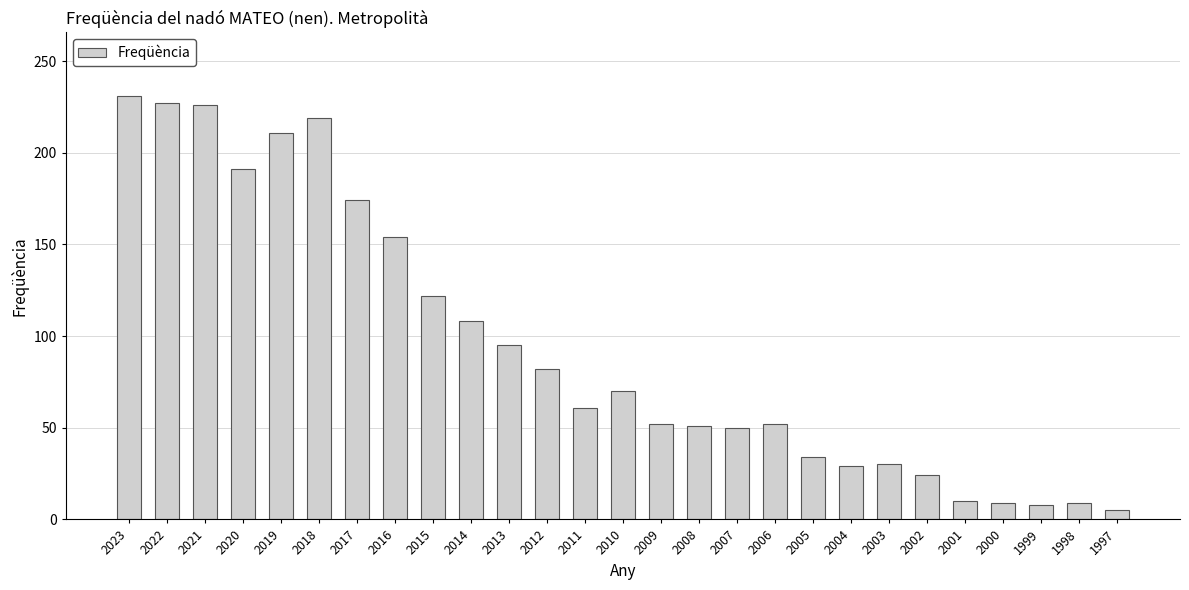

What is the difference between the maximum and minimum values?

226